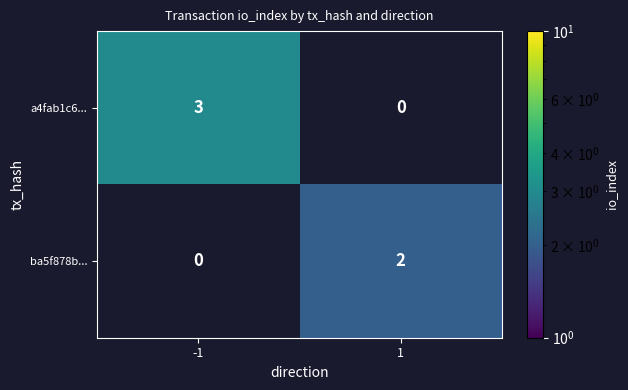

What is the sum of the a4fab1c6... values at 1 and -1?

3